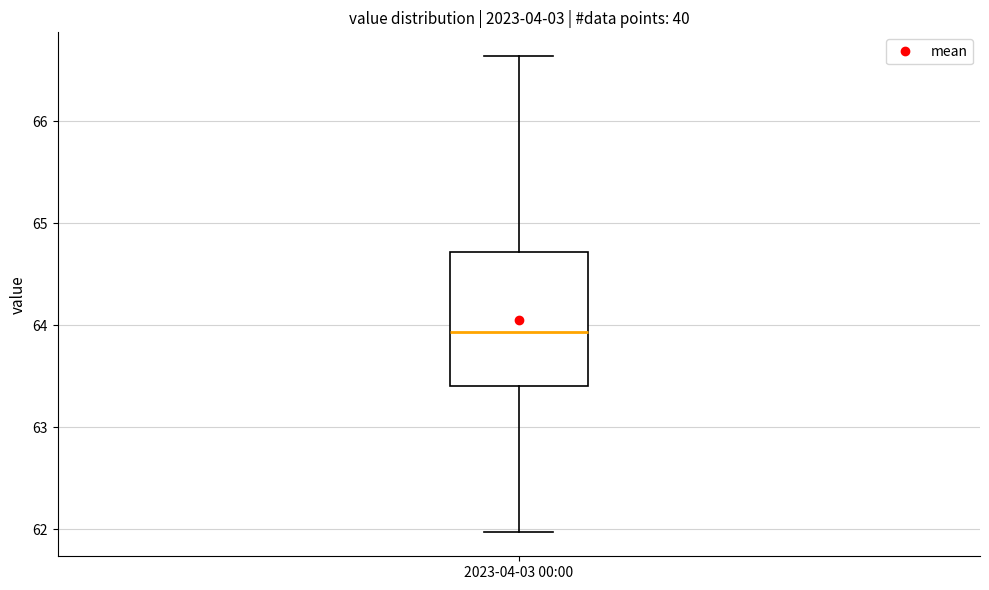

Where is the upper edge of the box for 2023-04-03 00:00 on the y-axis? The values are not printed on the chart, so give them approximately, as read against the axis.

64.7